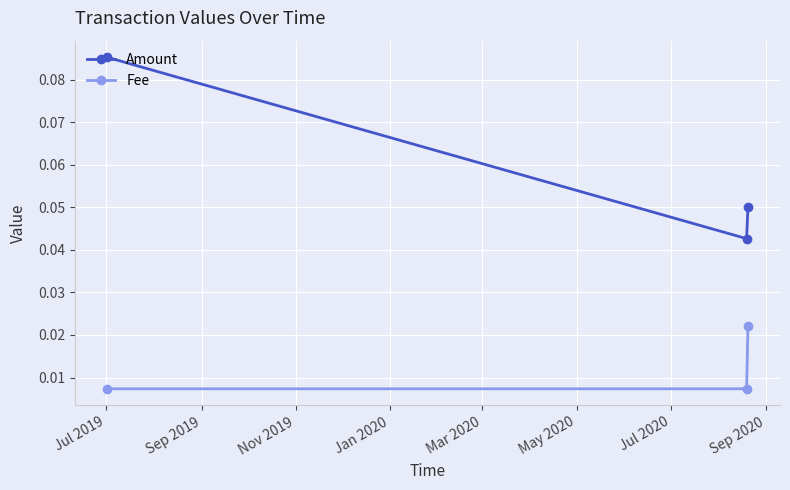

Which series has the widest spread of values?

Amount